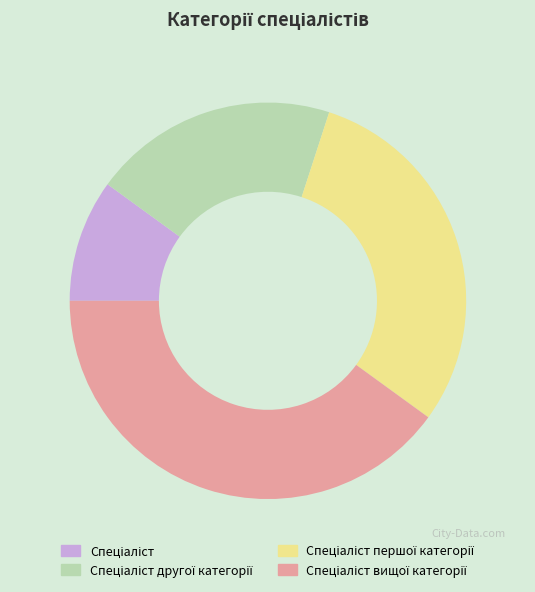

Is there a majority slice in this chart?

No